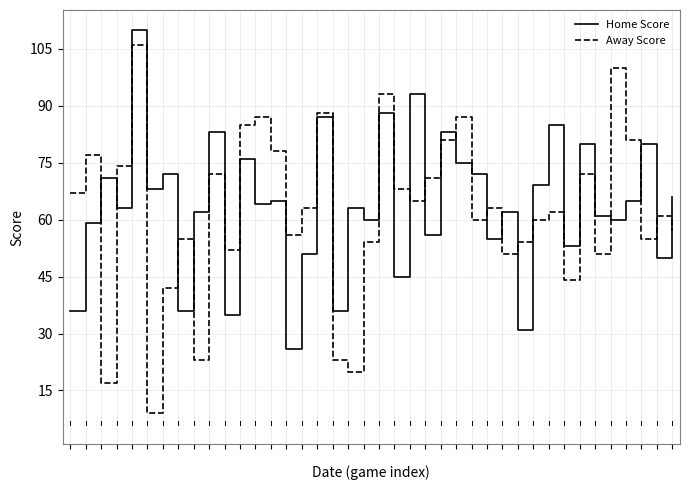

Reading left to right, what are all the values shown in this chart?

Home Score: 36	59	71	63	110	68	72	36	62	83	35	76	64	65	26	51	87	36	63	60	88	45	93	56	83	75	72	55	62	31	69	85	53	80	61	60	65	80	50	66
Away Score: 67	77	17	74	106	9	42	55	23	72	52	85	87	78	56	63	88	23	20	54	93	68	65	71	81	87	60	63	51	54	60	62	44	72	51	100	81	55	61	57